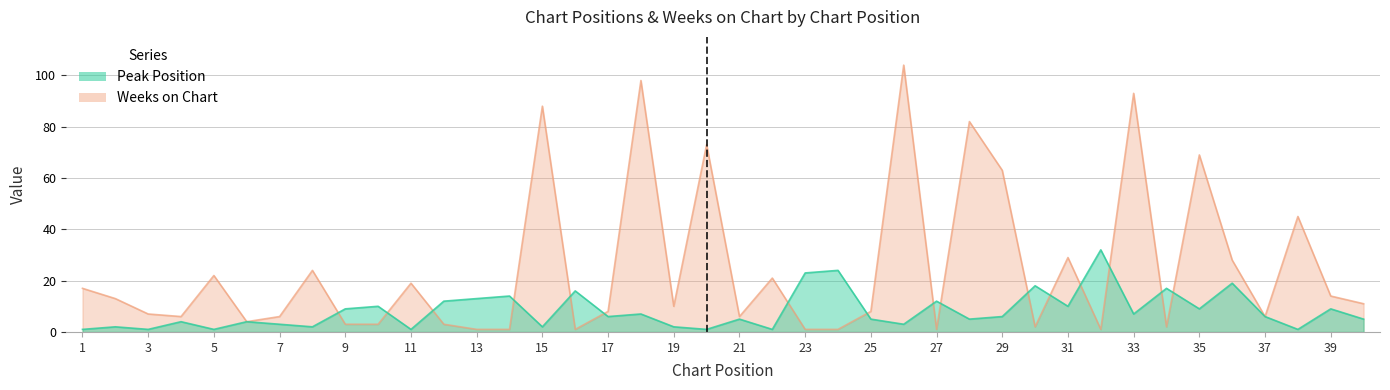

Where do Peak Position and Weeks on Chart first cross each other?

8 and 9